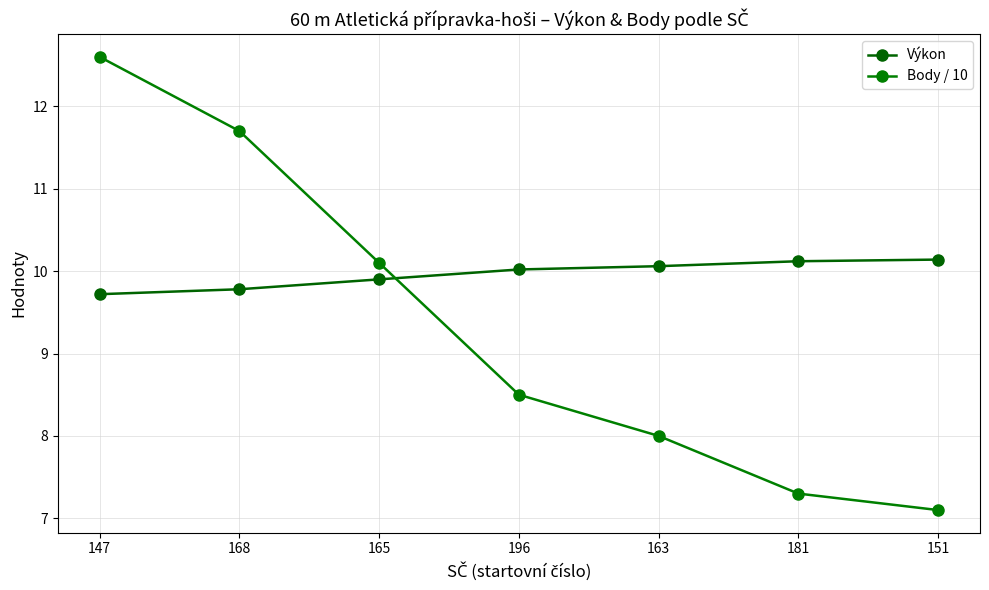

At how many categories does at least one series exceed 11?

2